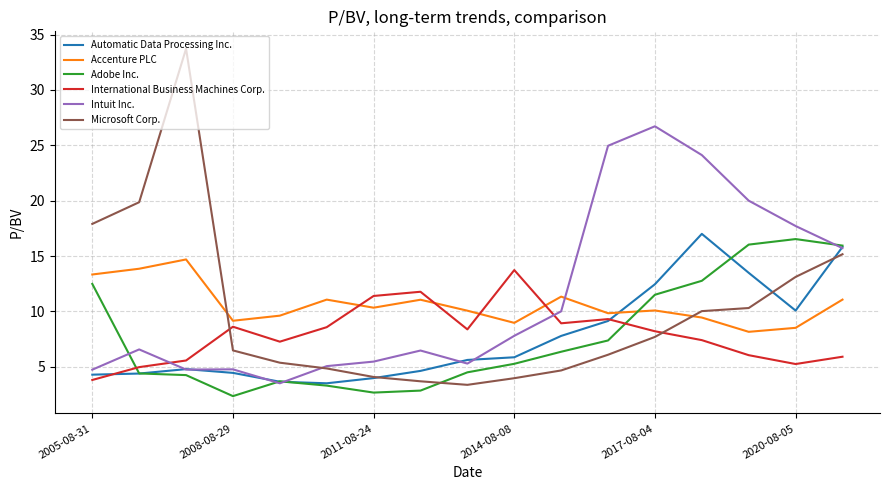

What is the greatest value displayed?

33.7